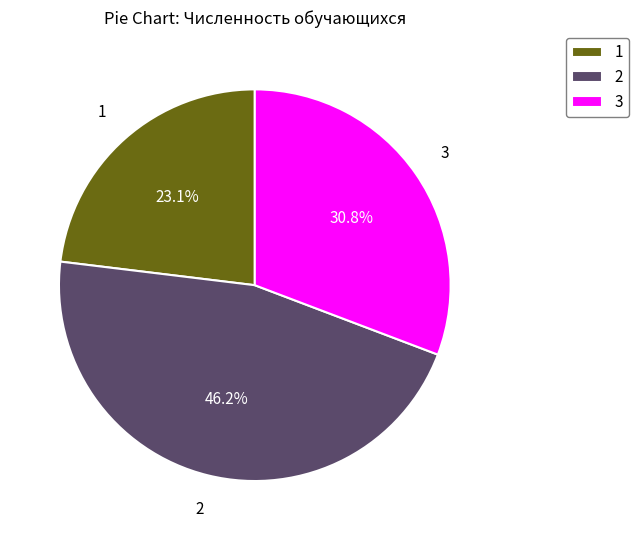

What is the smallest slice in the pie chart?

1